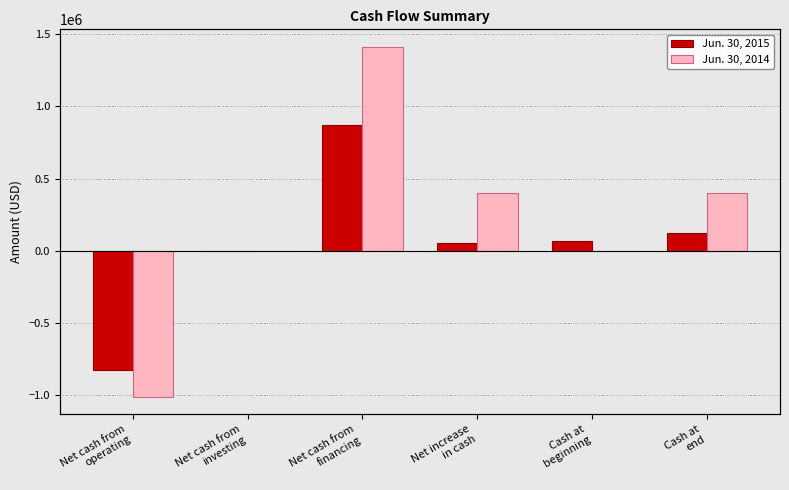

What is the approximate value of Jun. 30, 2015 at Cash at
end, to the nearest 10?

121000